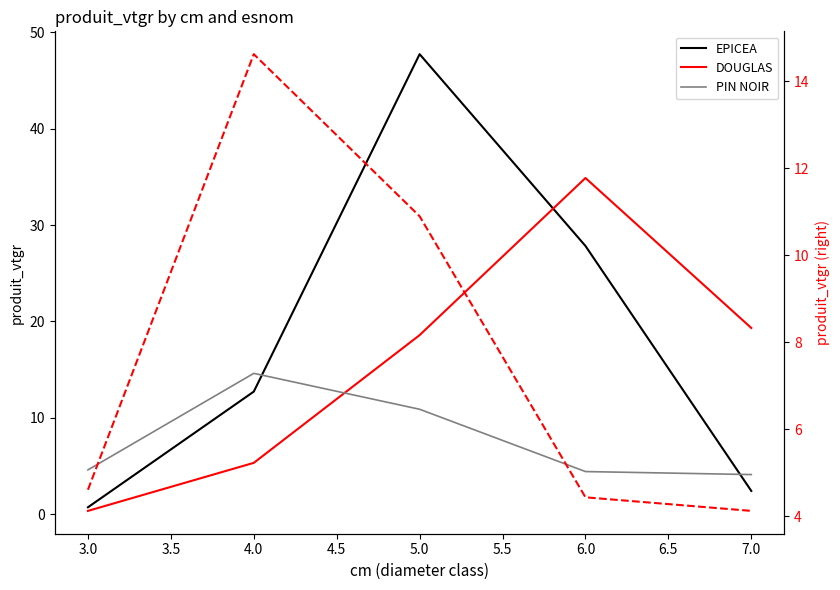

Does the chart display data point markers on the line(s)?

No